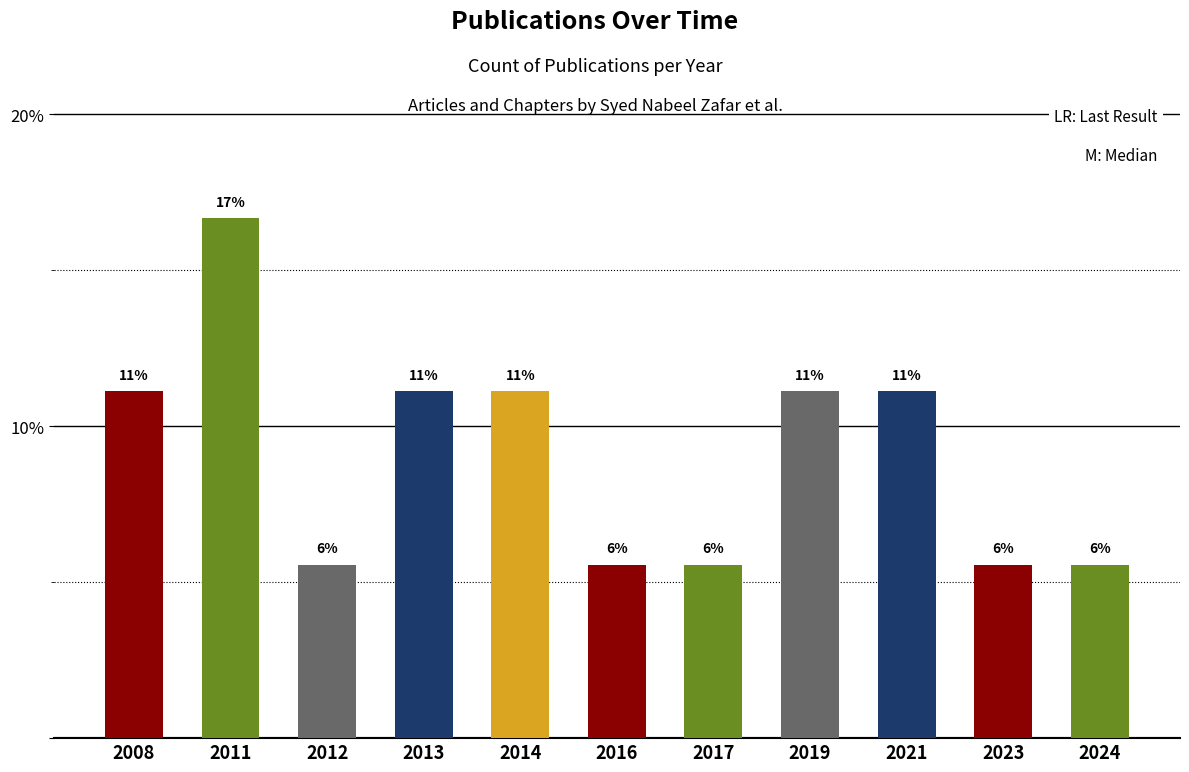

Between 2021 and 2016, which is larger?

2021